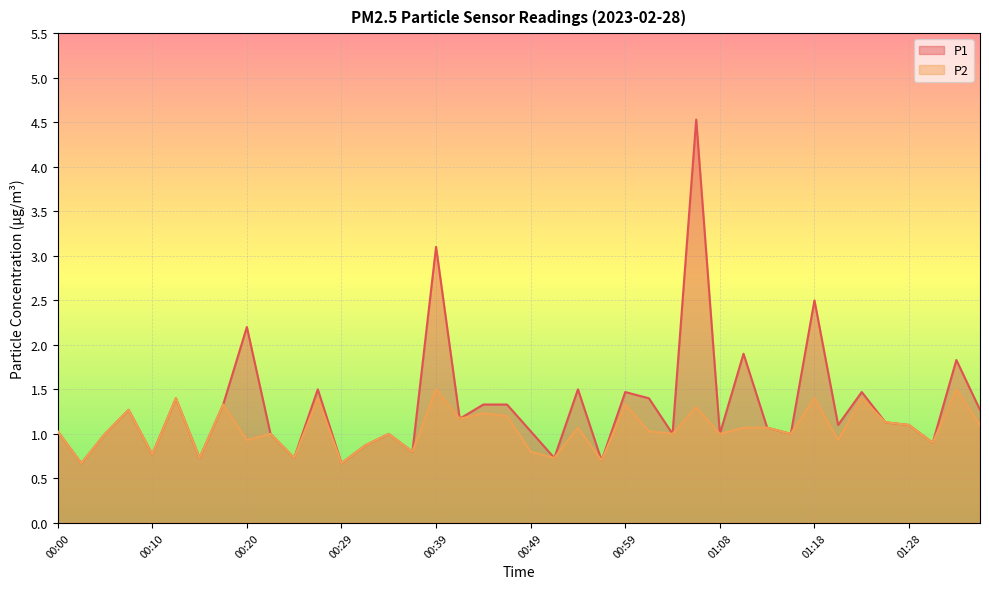

How many values in the P2 series exceed 1?

21